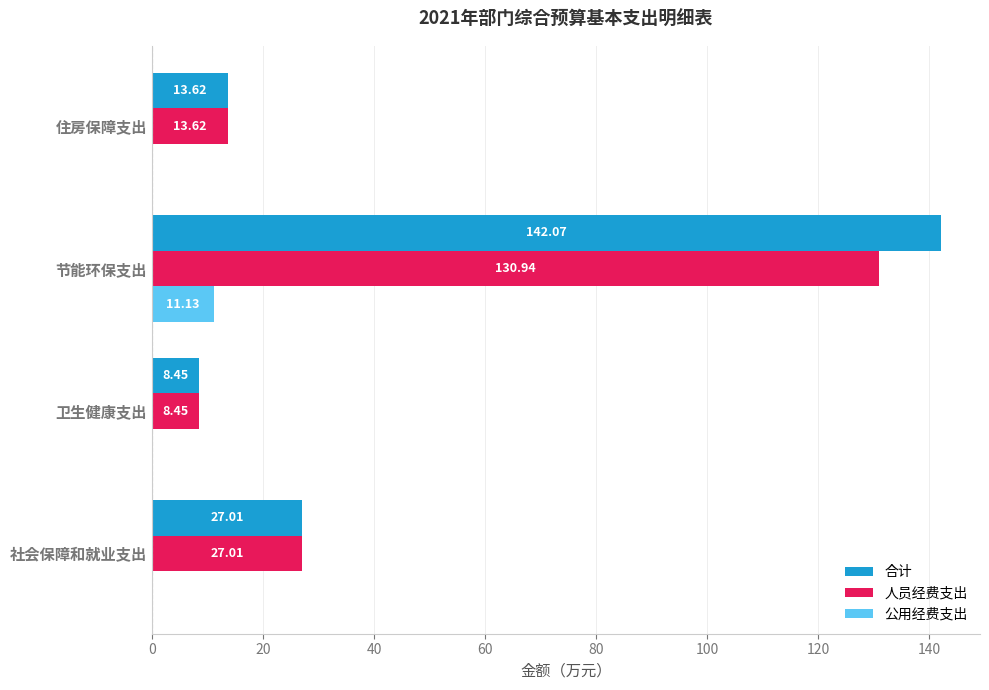

Which series has the widest spread of values?

合计